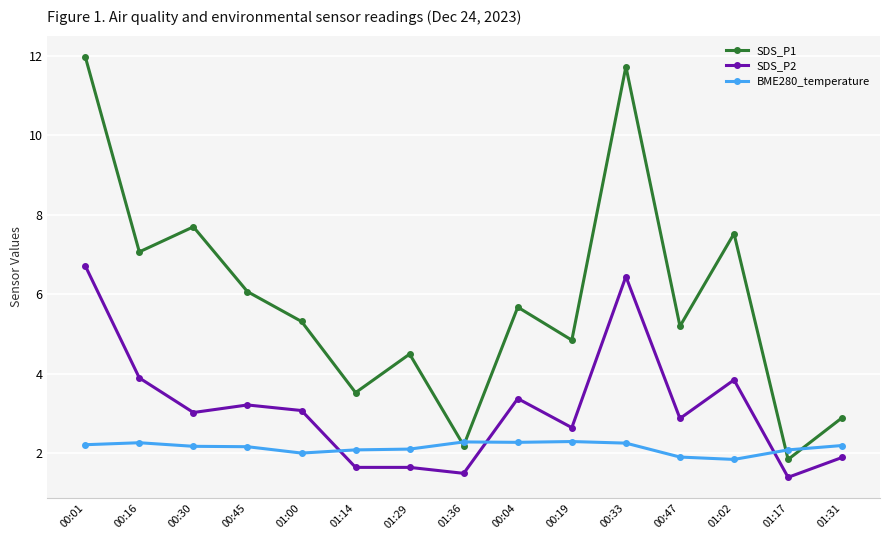

Does the chart have visible grid lines?

Yes